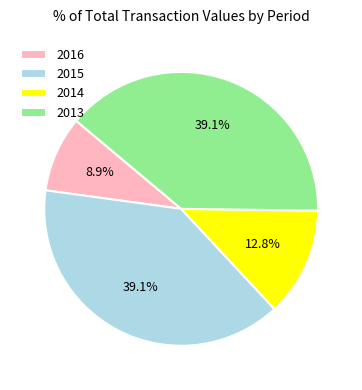

To the nearest percent, what is the difference between the largest and smallest slice percentages?

30%